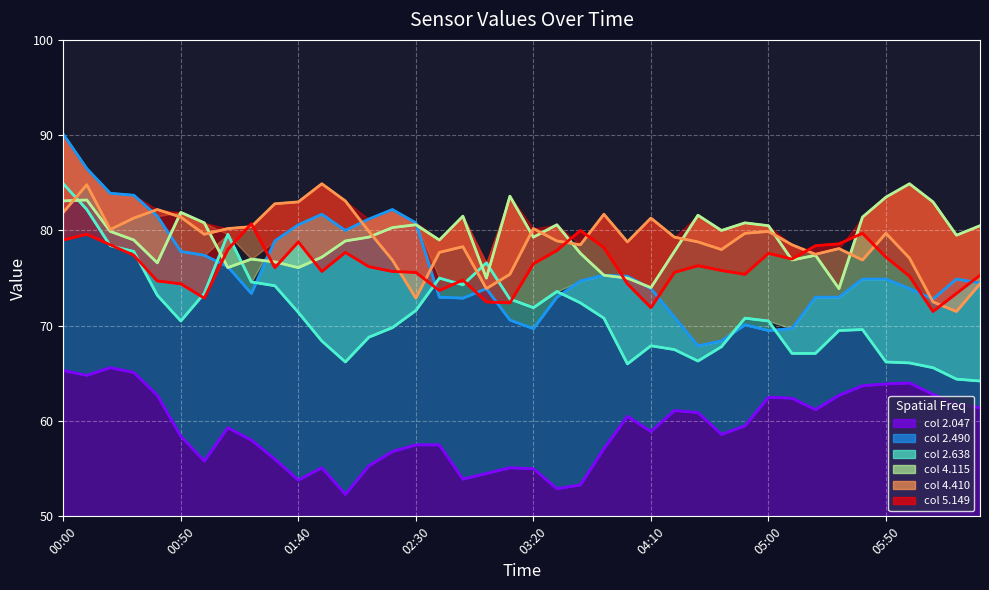

Where is line_2.047 nearest to the value 58?

8